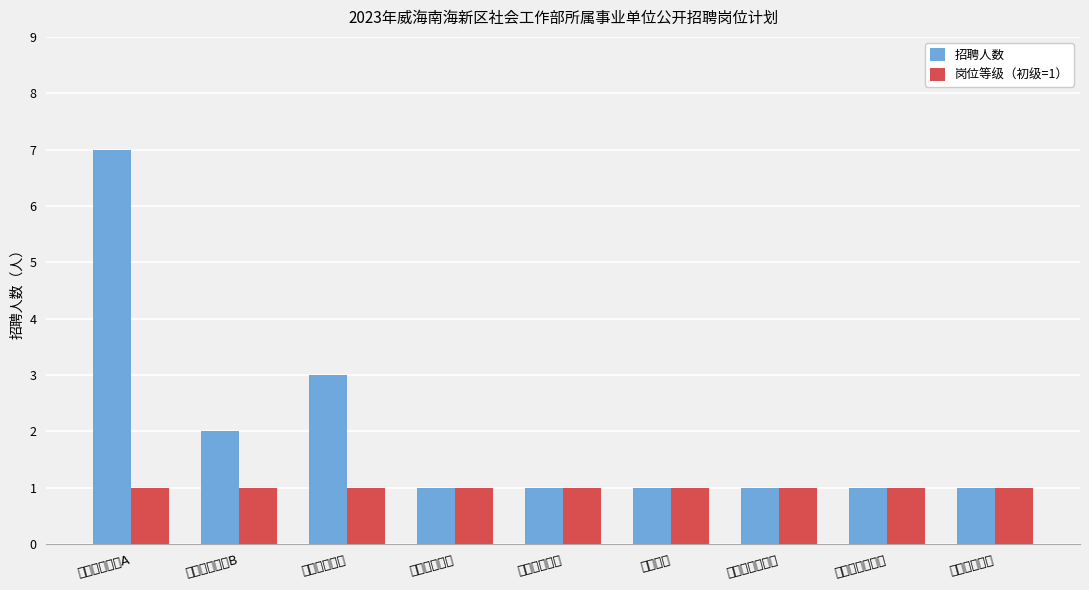

How many groups of bars are there?

9